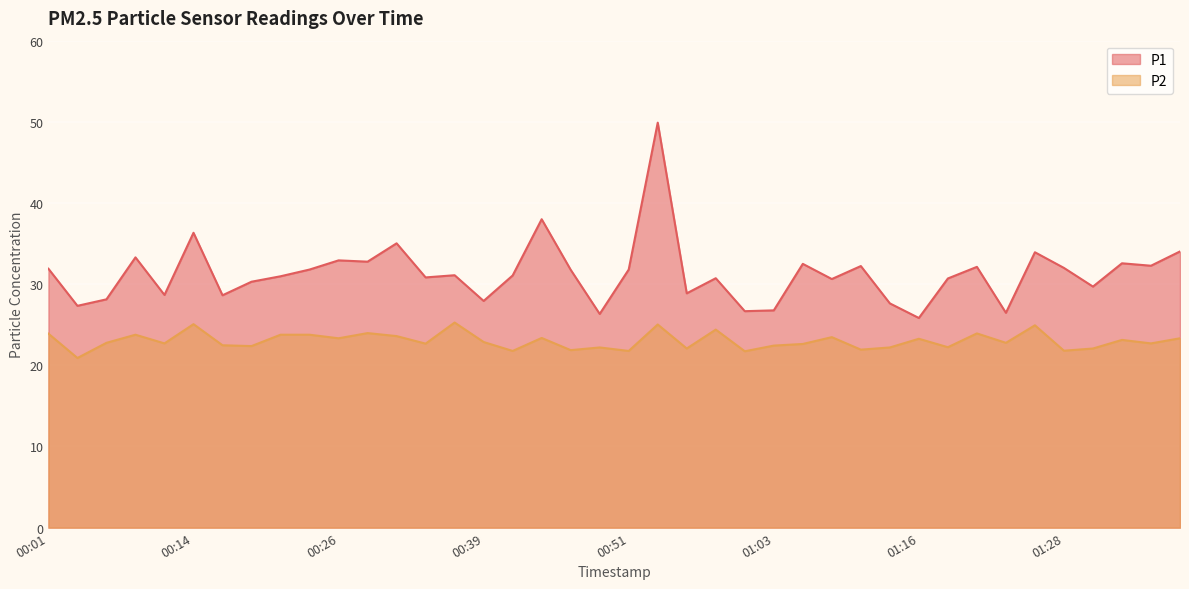

At which category does the chart reach its peak across all series?

00:53